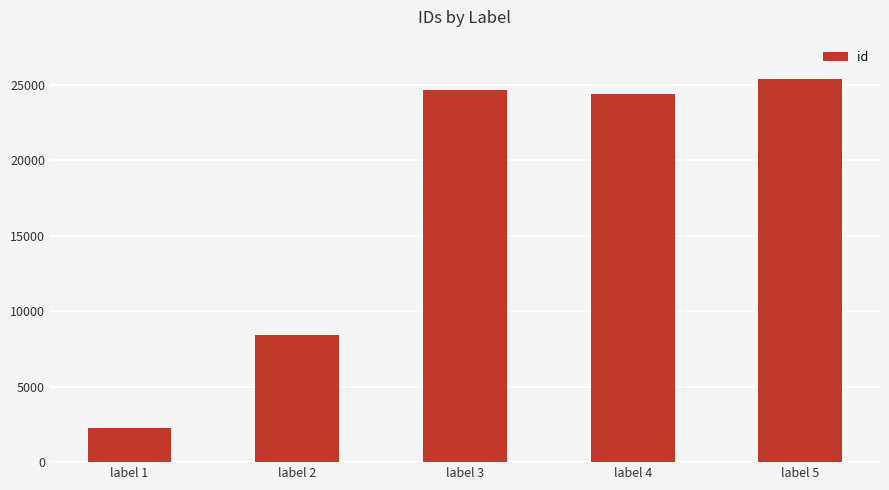

What is the difference between the values at label 2 and label 3?

16229